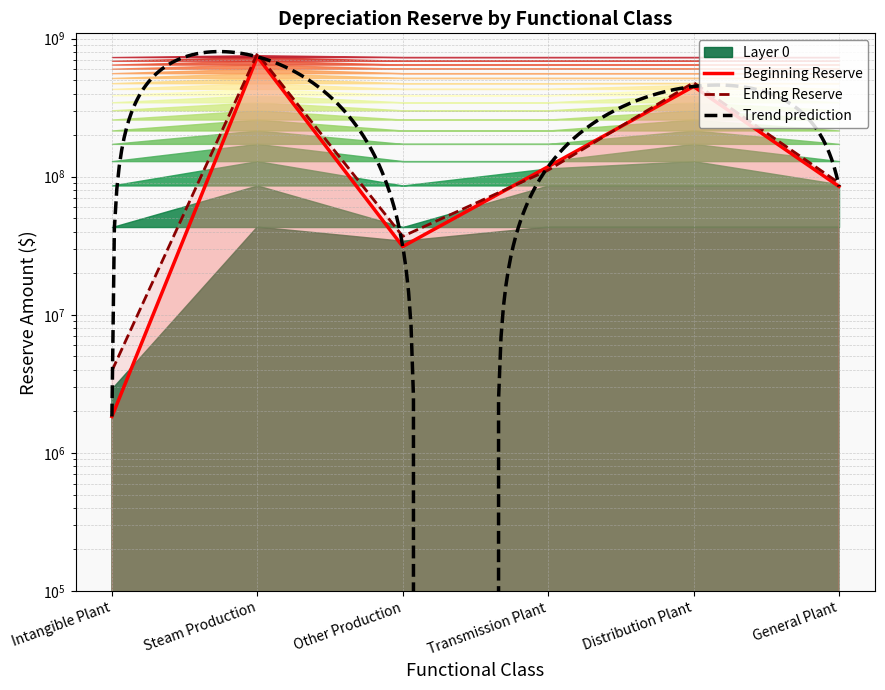

Rank the series by their maximum value, from lowest to highest.

Beginning Reserve, Ending Reserve